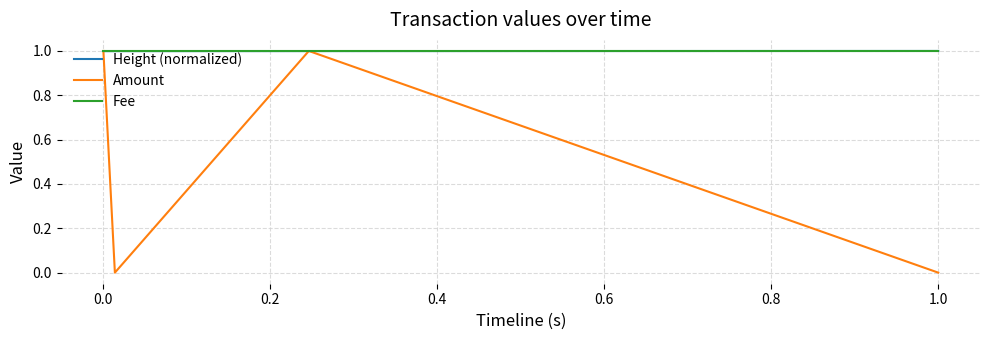

Reading left to right, list all the values displayed in this chart.

Height (normalized): 1.0	1.0	1.0	1.0
Amount: 1.0	0.0	1.0	0.0
Fee: 1.0	1.0	1.0	1.0